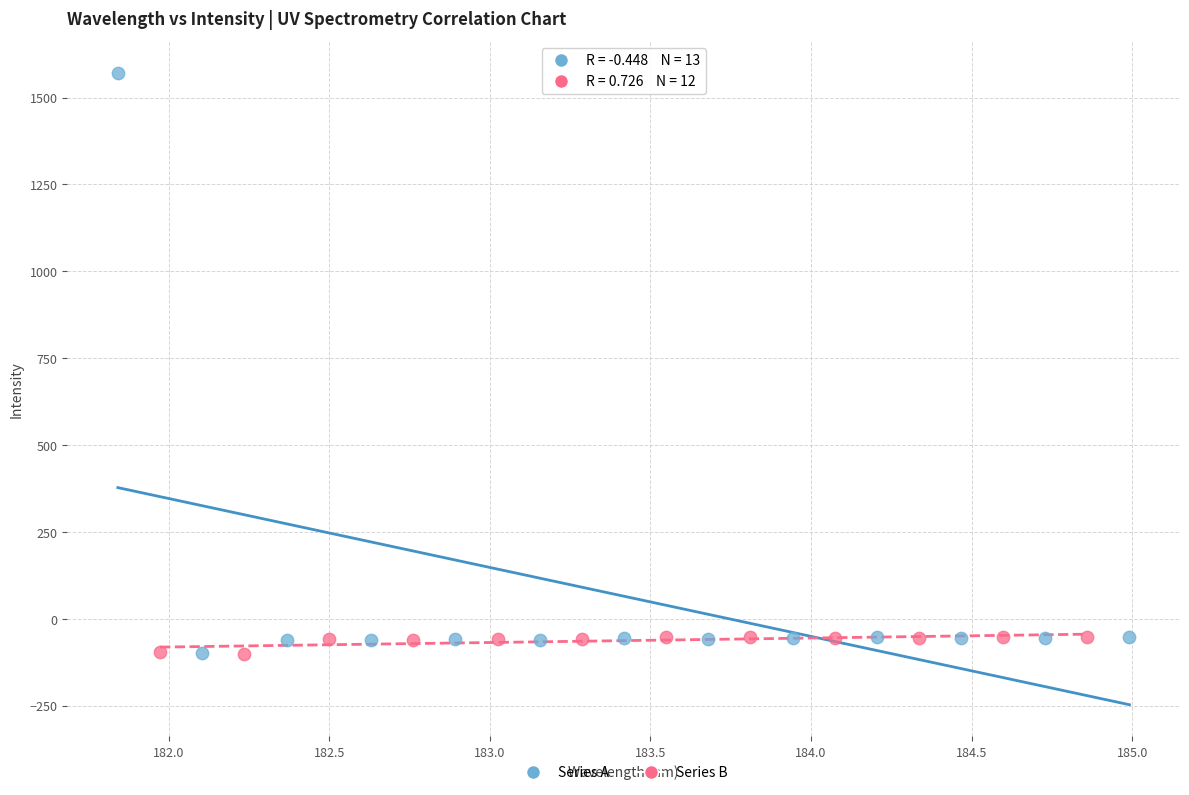

Which series has the largest Y range (max minus min)?

Series A